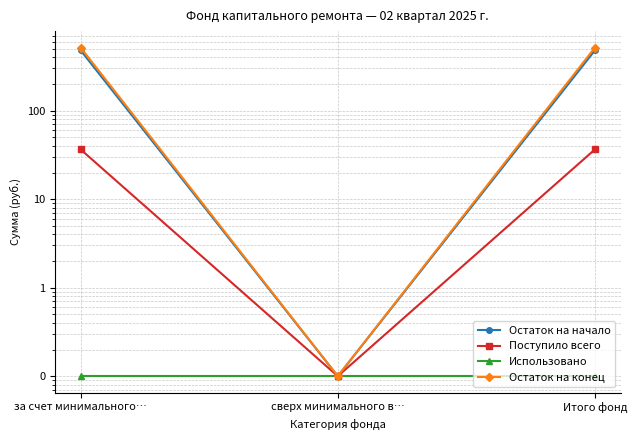

Between за счет минимального… and сверх минимального в…, which series saw the biggest shift?

Остаток на конец